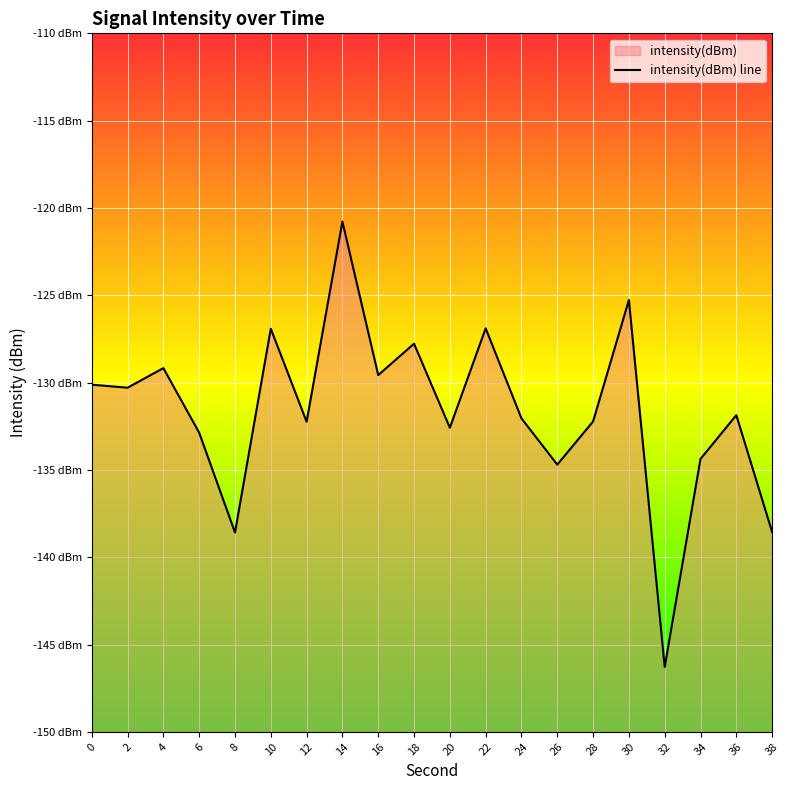

What is the greatest value displayed?

-120.8